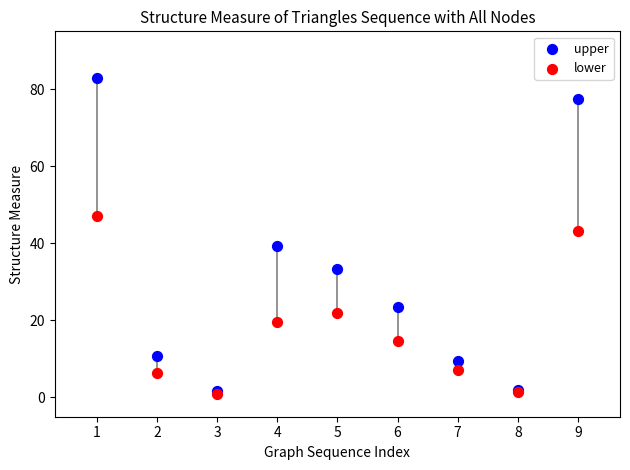

Across all series, what Y value is closest to 42?

43.1